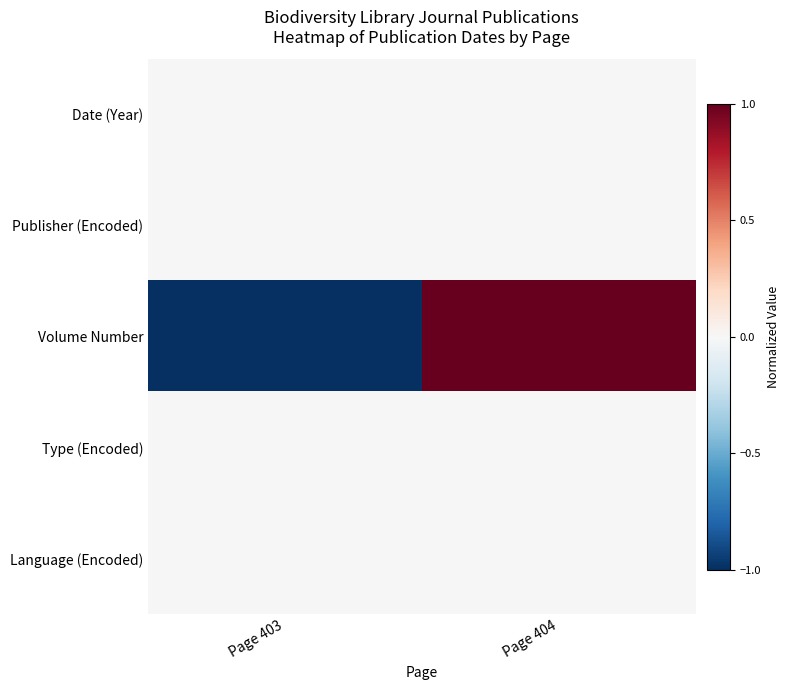

Reading right to left, what are all the values shown in this chart?

Date (Year): Page 404=0	Page 403=0
Publisher (Encoded): Page 404=0	Page 403=0
Volume Number: Page 404=1	Page 403=-1
Type (Encoded): Page 404=0	Page 403=0
Language (Encoded): Page 404=0	Page 403=0